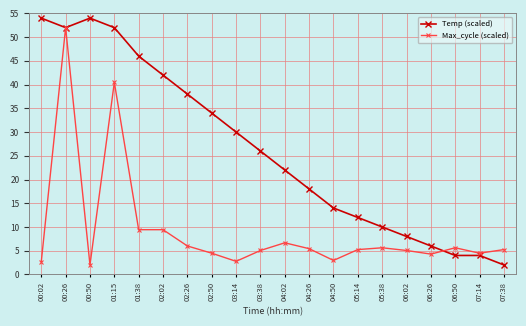

What is the maximum value for Max_cycle (scaled)?

52.0